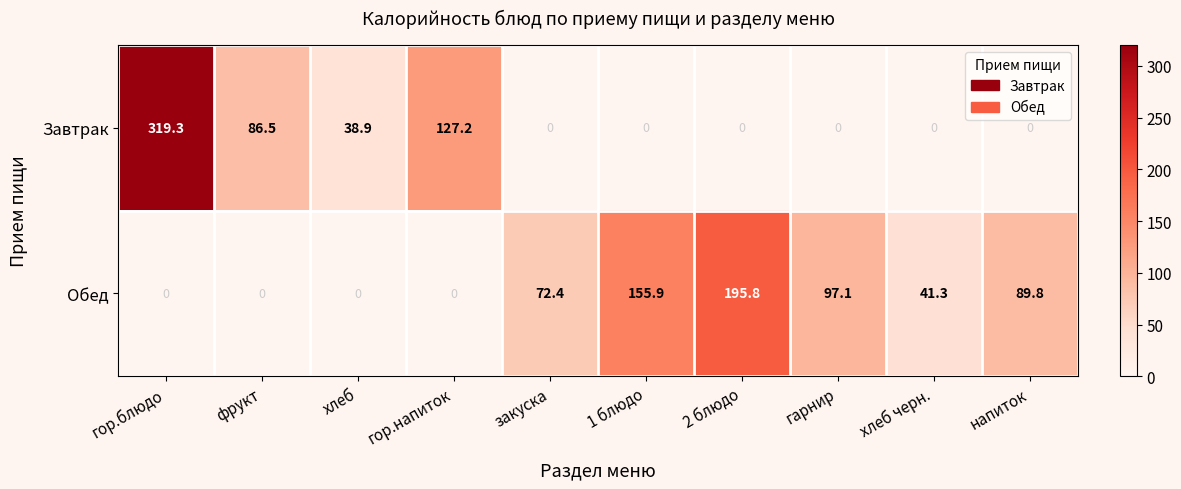

Which series has the widest spread of values?

Завтрак